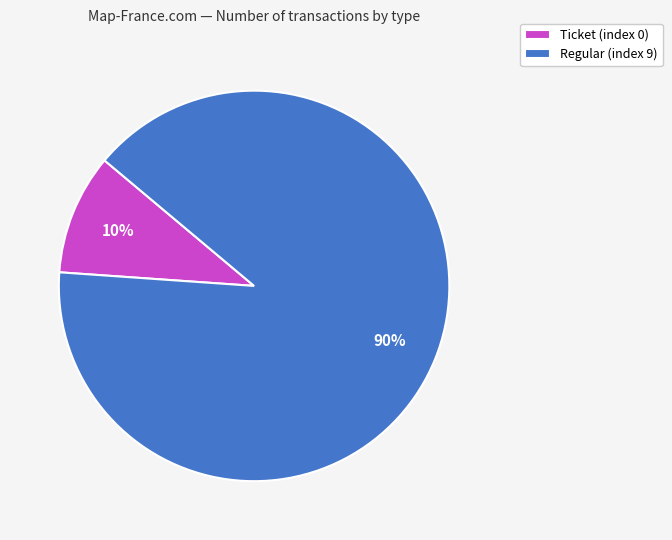

What is the largest slice in the pie chart?

Regular (index 9)